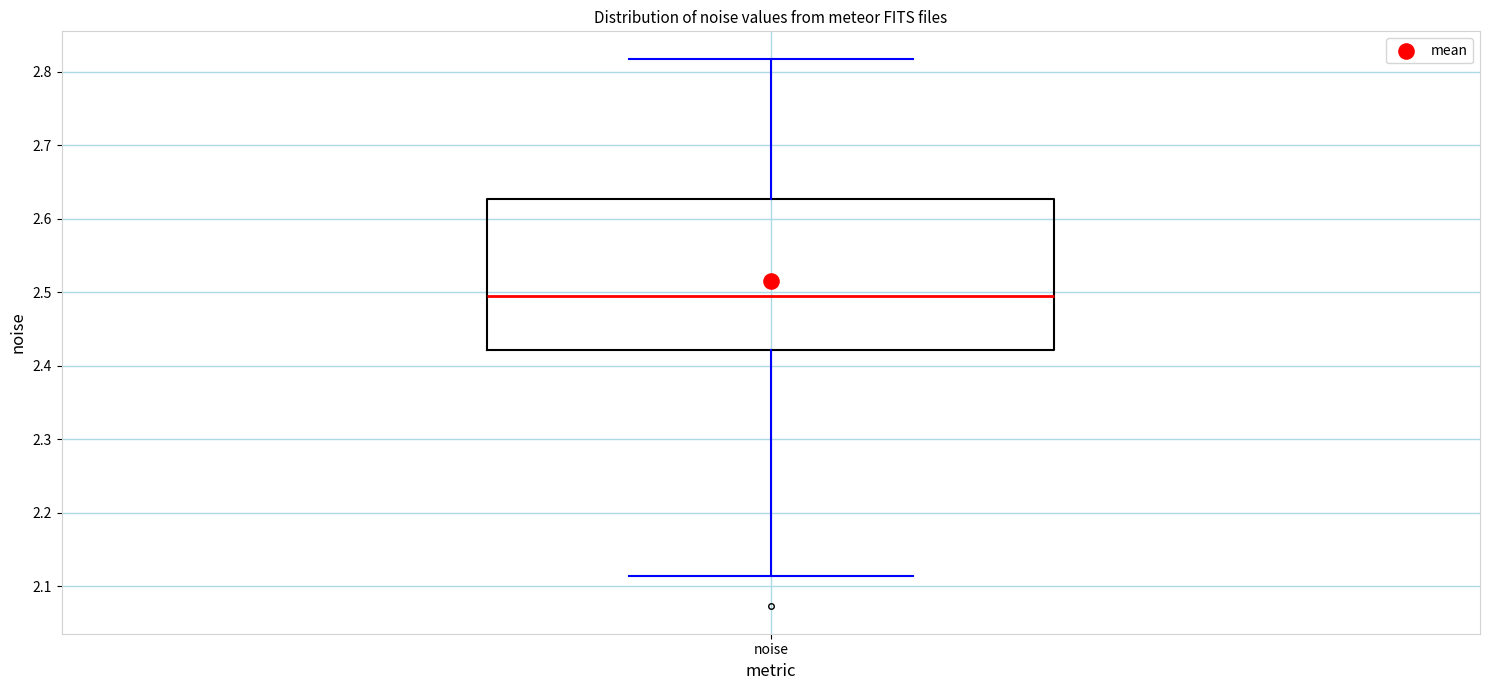

Read this box plot against the y-axis: the position of the median line, the range covered by the box, and the ends of both whiskers. The values are not printed on the chart, so give them approximately, as read against the axis.

median 2.49, box 2.42 to 2.63, whiskers 2.11 to 2.82